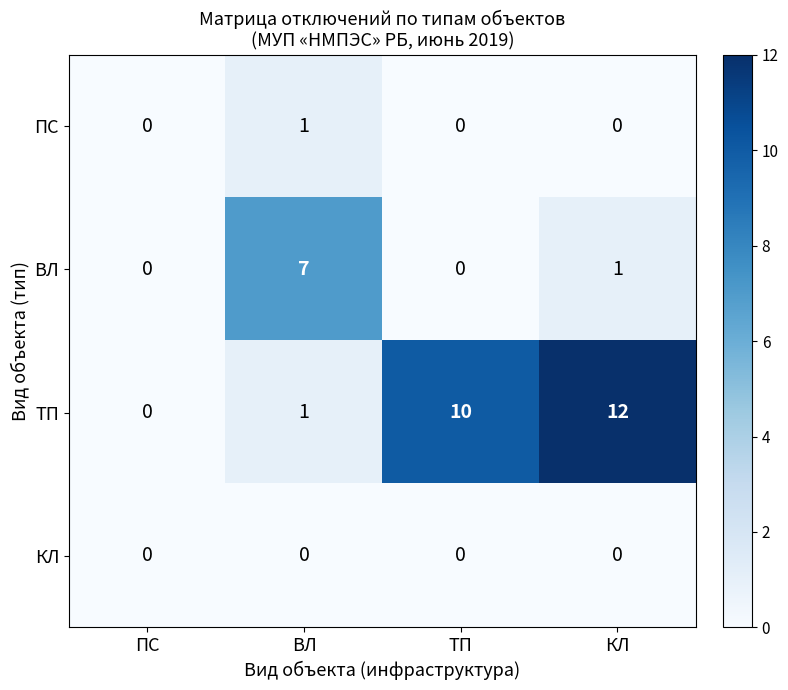

What is the difference between the ВЛ values at КЛ and ВЛ?

6